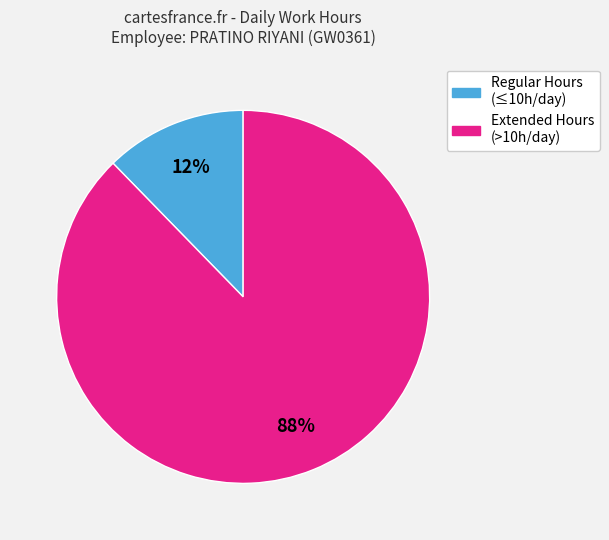

To the nearest percent, what is the average slice percentage?

50%